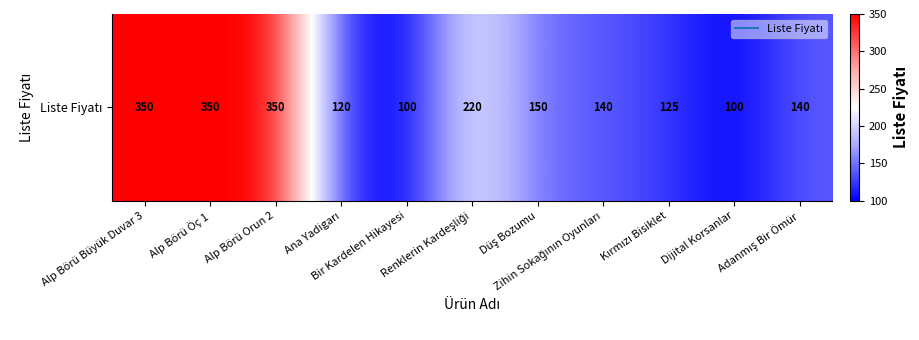

Which label corresponds to the smallest value in the chart?

Bir Kardelen Hikayesi